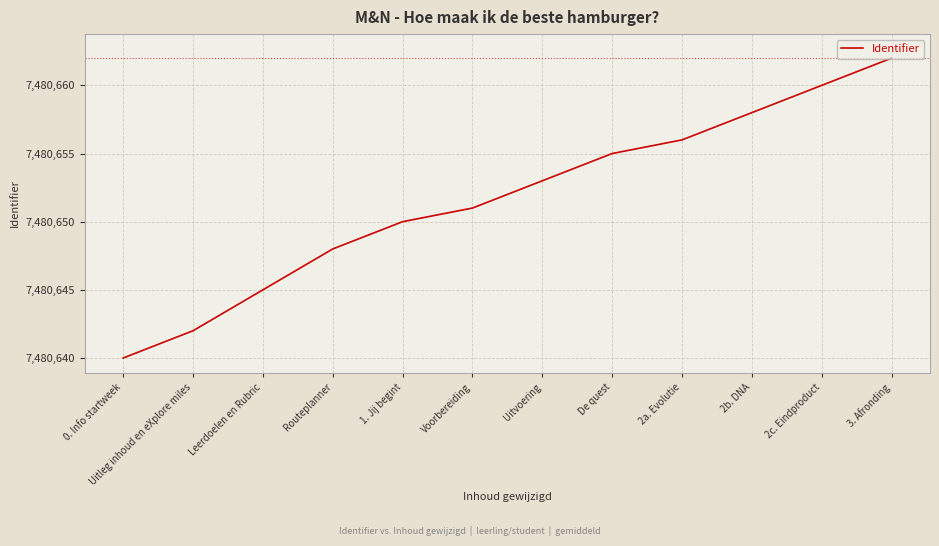

Count the number of categories in the chart.

12